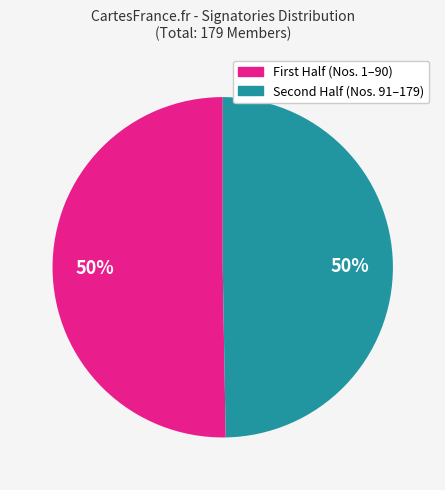

Count the number of slices in the pie.

2